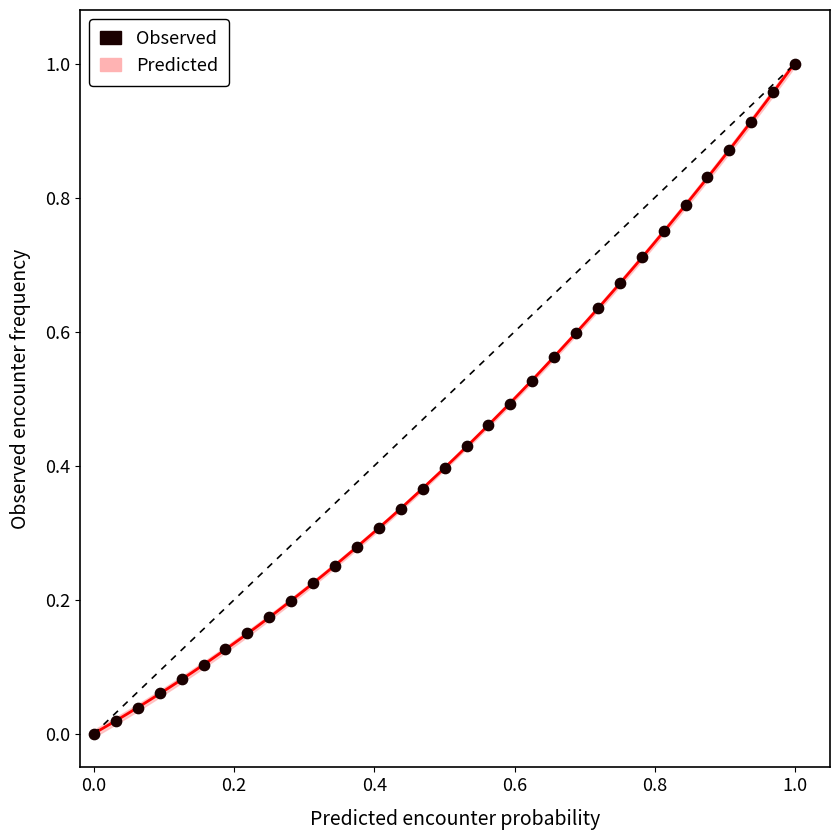

Count the number of points in this scatter plot.

33